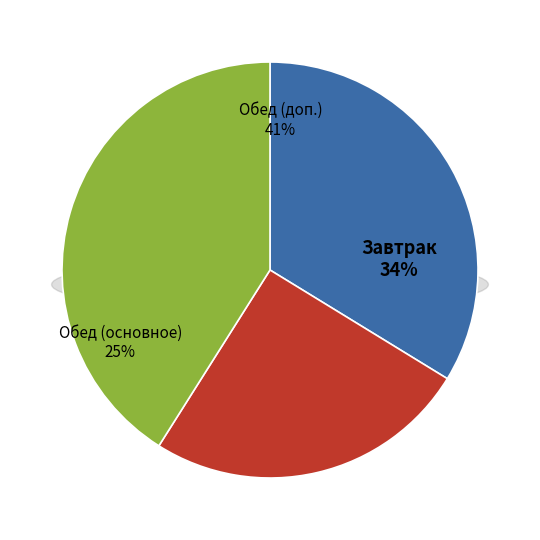

Is it true that Банан is 1% of the pie?

False